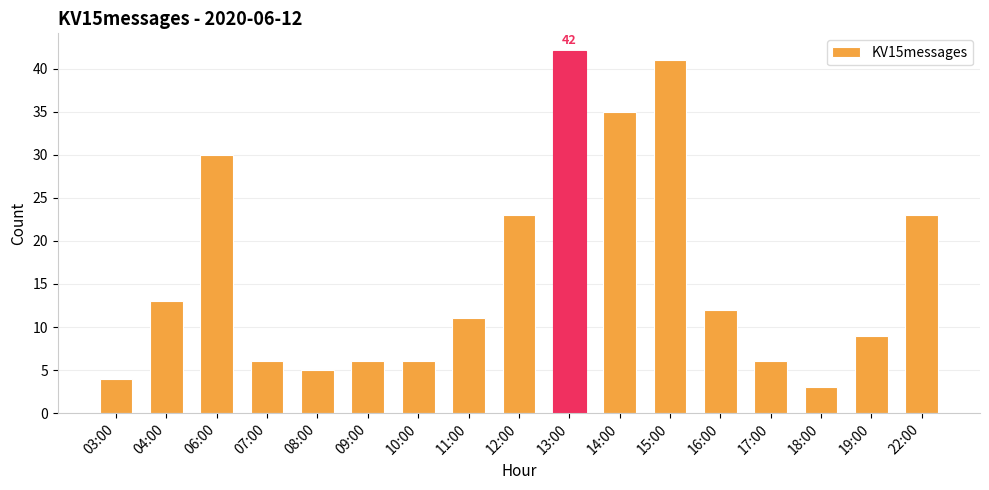

What is the average value?

16